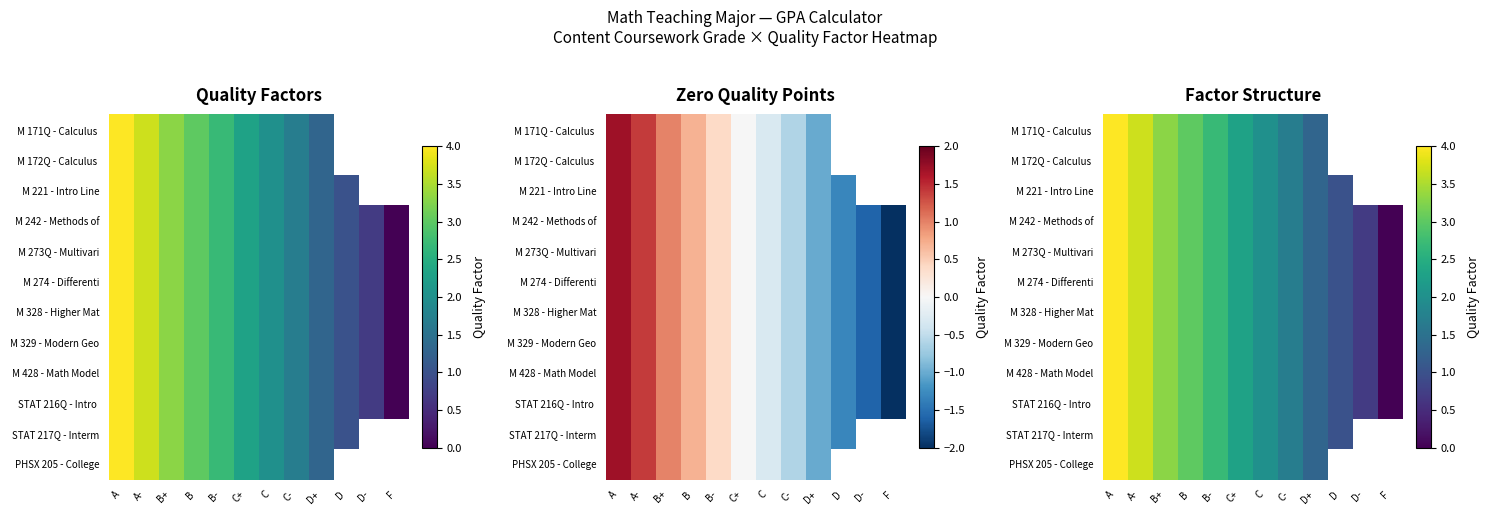

Is it true that PHSX 205 - College equals 3.6 at C+?

False